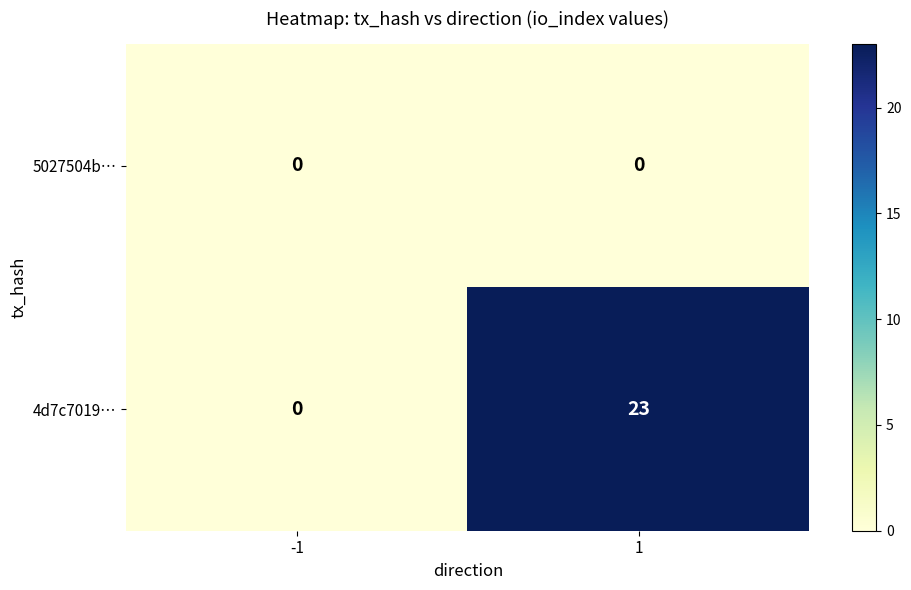

How many categories are shown in the chart?

2